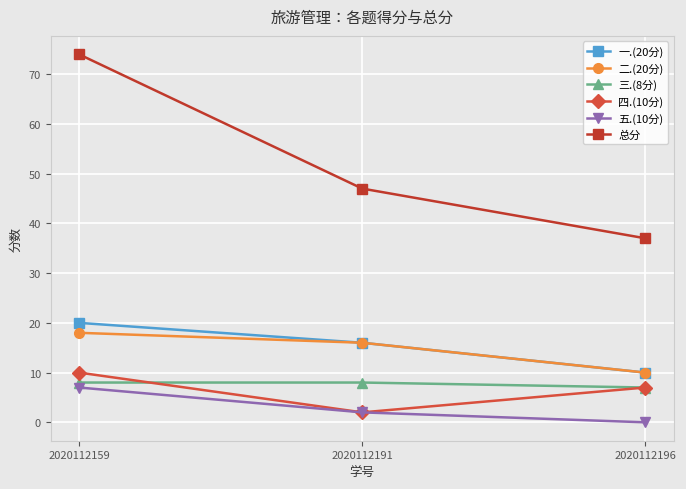

Rank the categories by 总分 value from highest to lowest.

2020112159, 2020112191, 2020112196